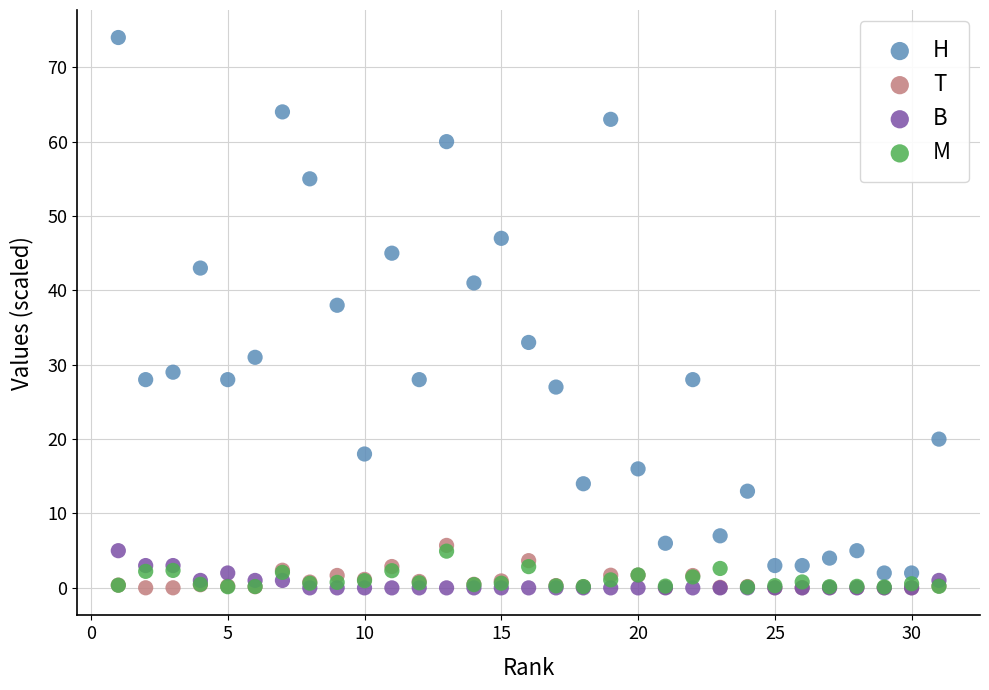

What are all the series names shown in the legend?

H, T, B, M